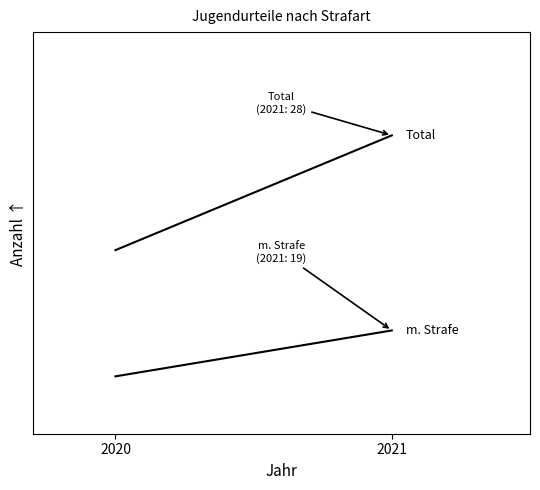

What is the difference between the highest and lowest values at 2021?

17